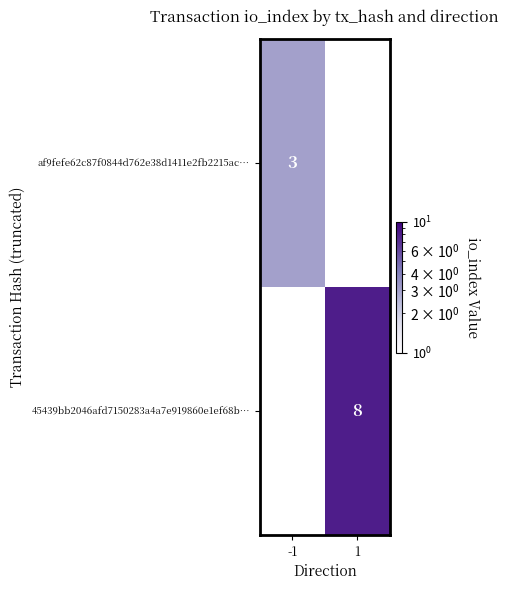

Is it true that af9fefe62c87f0844d762e38d1411e2fb2215ac… equals 3 at -1?

True